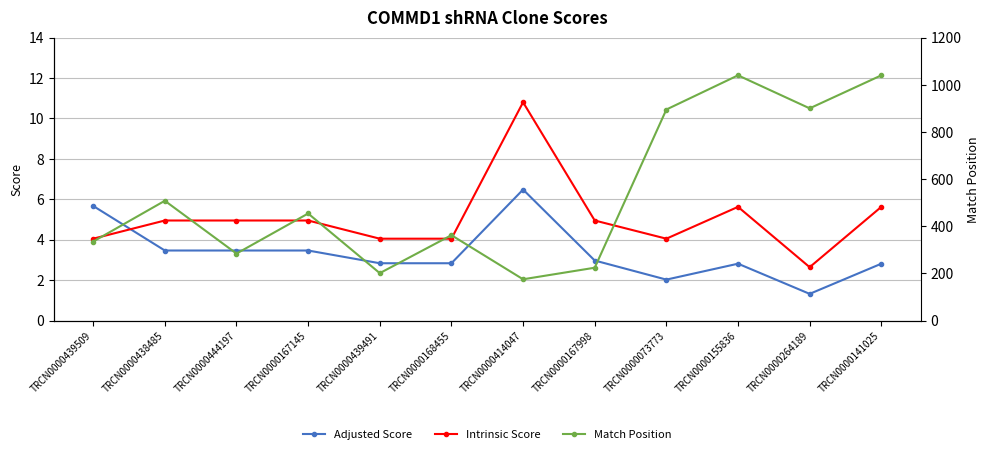

Reading left to right, list all the values displayed in this chart.

Adjusted Score: 5.7	3.5	3.5	3.5	2.8	2.8	6.5	3.0	2.0	2.8	1.3	2.8
Intrinsic Score: 4.0	5.0	5.0	5.0	4.0	4.0	10.8	5.0	4.0	5.6	2.6	5.6
Match Position: 335.0	508.0	284.0	454.0	201.0	362.0	175.0	224.0	895.0	1040.0	900.0	1040.0